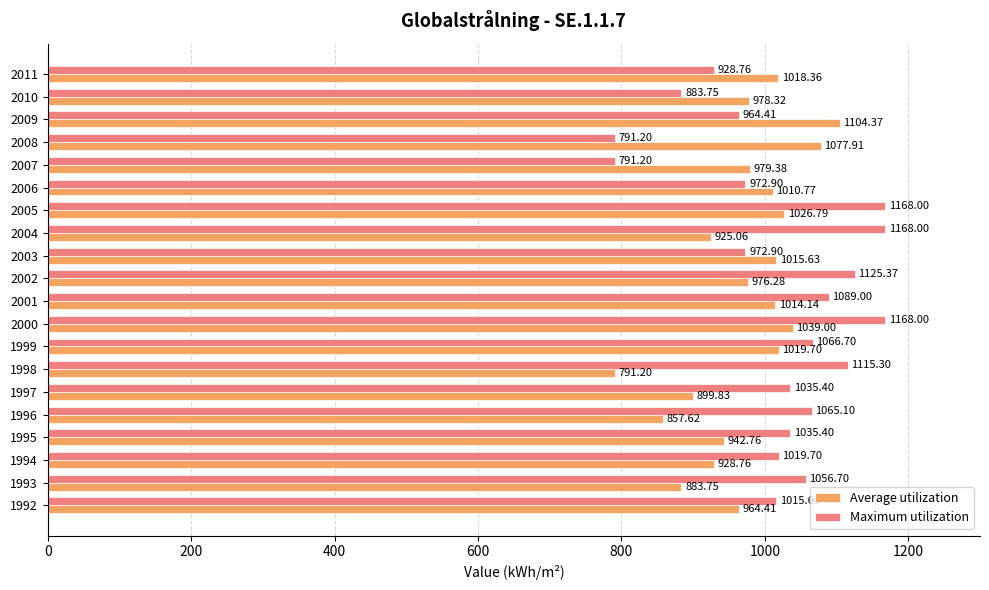

What is the difference between the highest and lowest values at 1999?

47.0